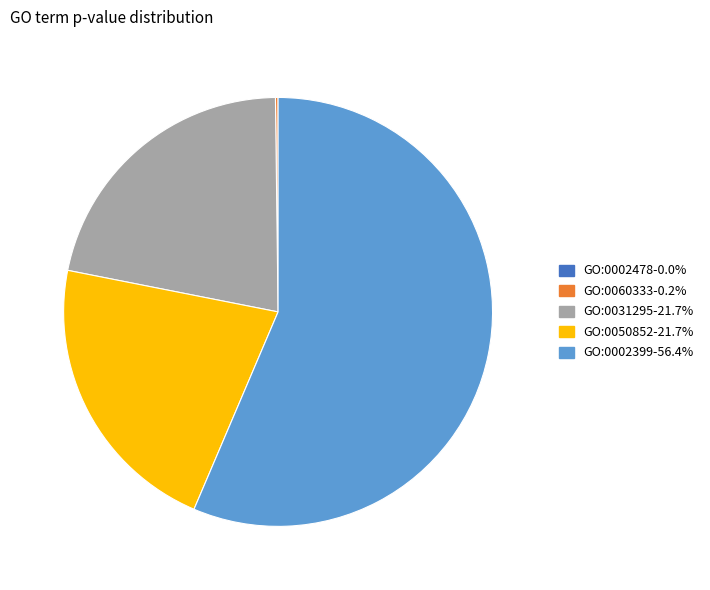

What is the largest slice in the pie chart?

GO:0002399